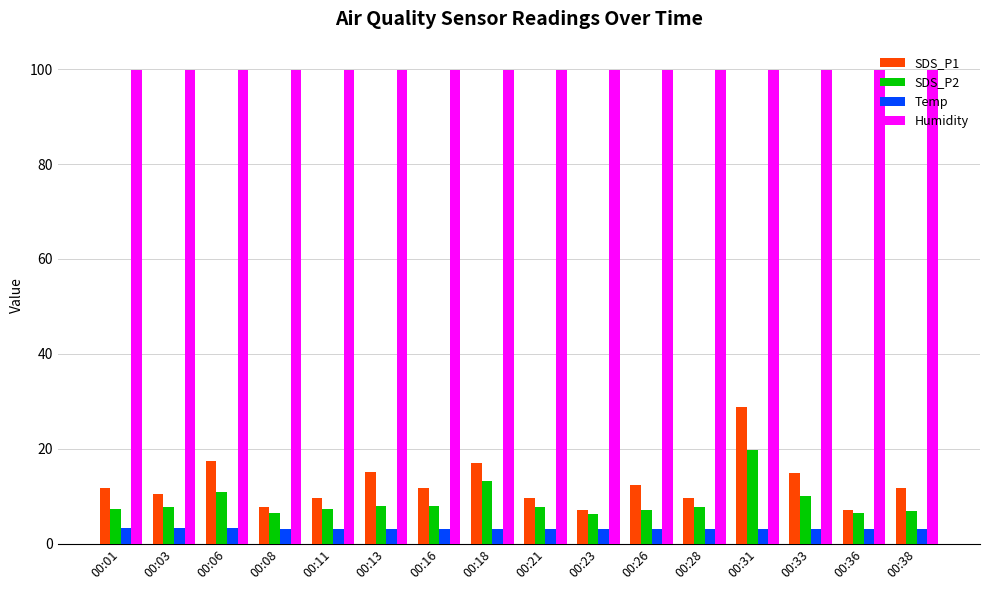

What is the value of the SDS_P1 bar at the 1st from the left?

11.7